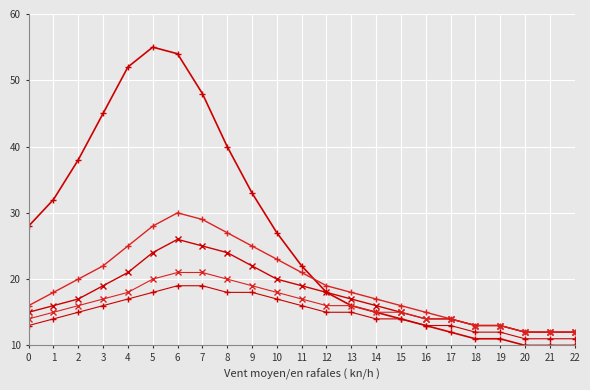

Is this an area chart (filled region under the line)?

No